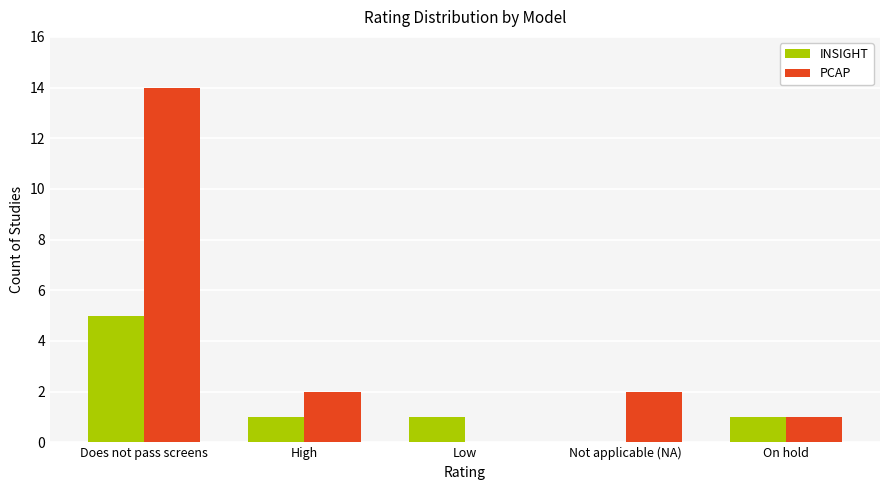

What are all the series names shown in the legend?

INSIGHT, PCAP